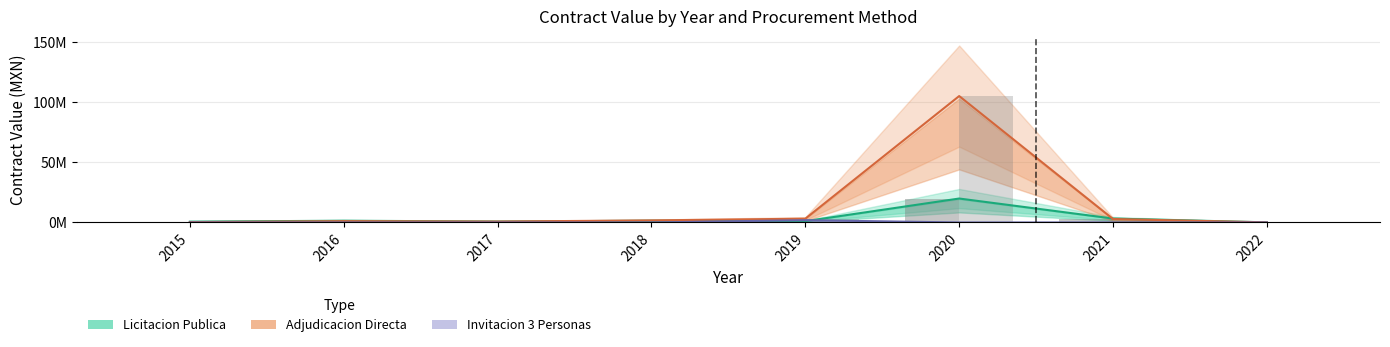

How many values in Invitacion 3 Personas are above zero?

1